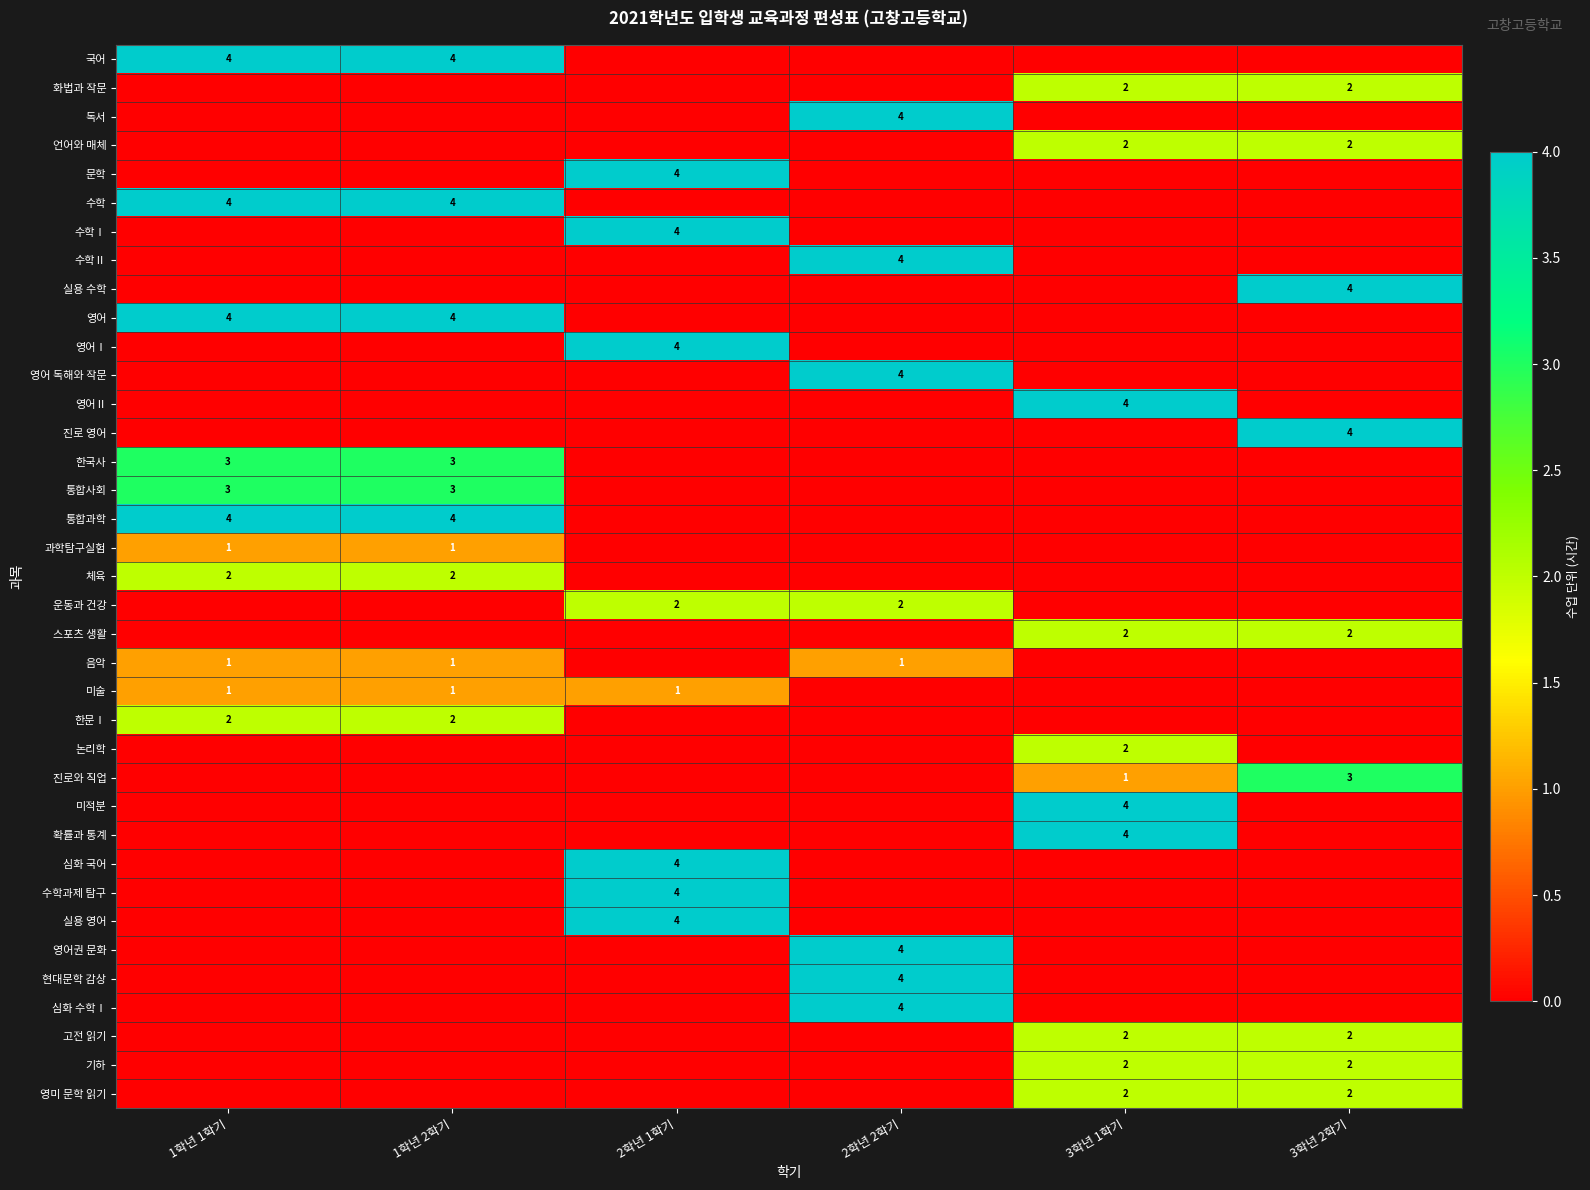

Is it true that 실용 수학 equals 4 at 3학년 2학기?

True